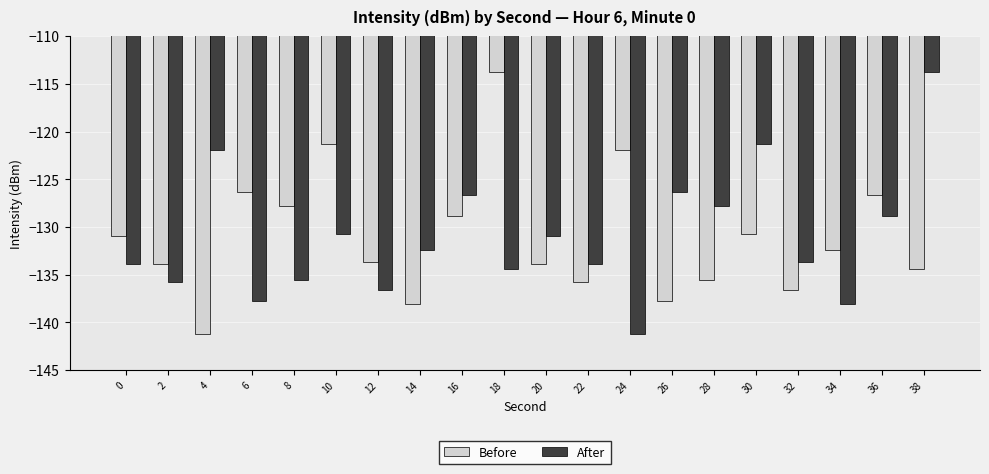

What is the difference between the After values at 32 and 28?

5.9